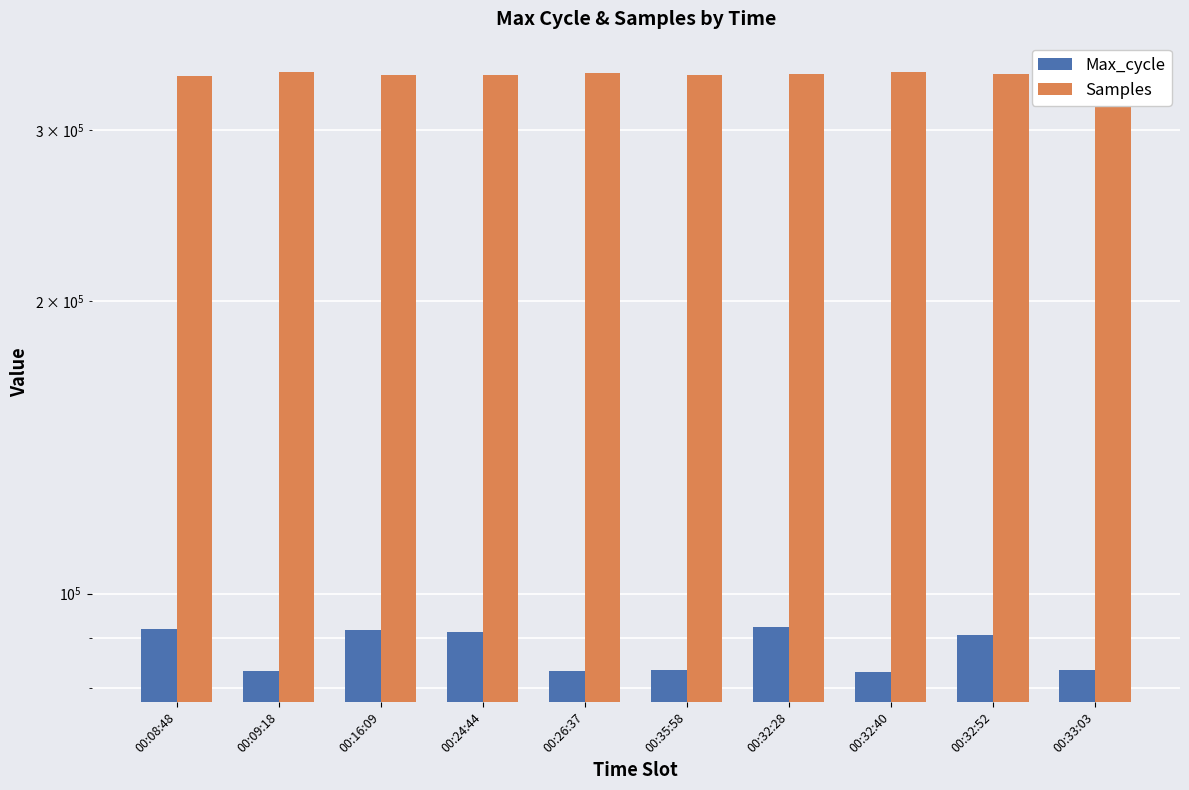

Reading left to right, what are all the values shown in this chart?

Max_cycle: 91945	83342	91811	91318	83293	83445	92360	83051	90572	83507
Samples: 341451	344627	341788	341819	343383	341992	342852	344479	342928	343199